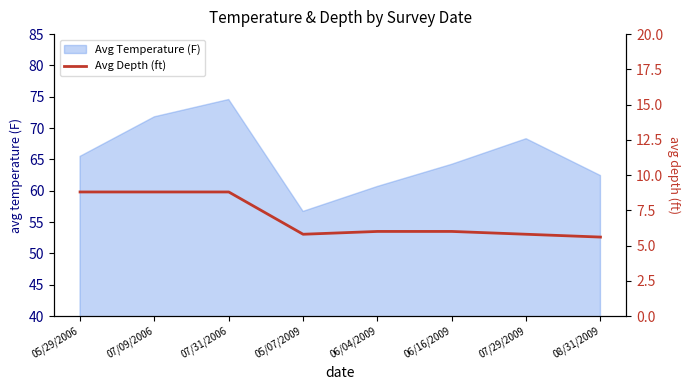

The value of Avg Temperature (F) at 07/09/2006 is 71.8. True or false?

True